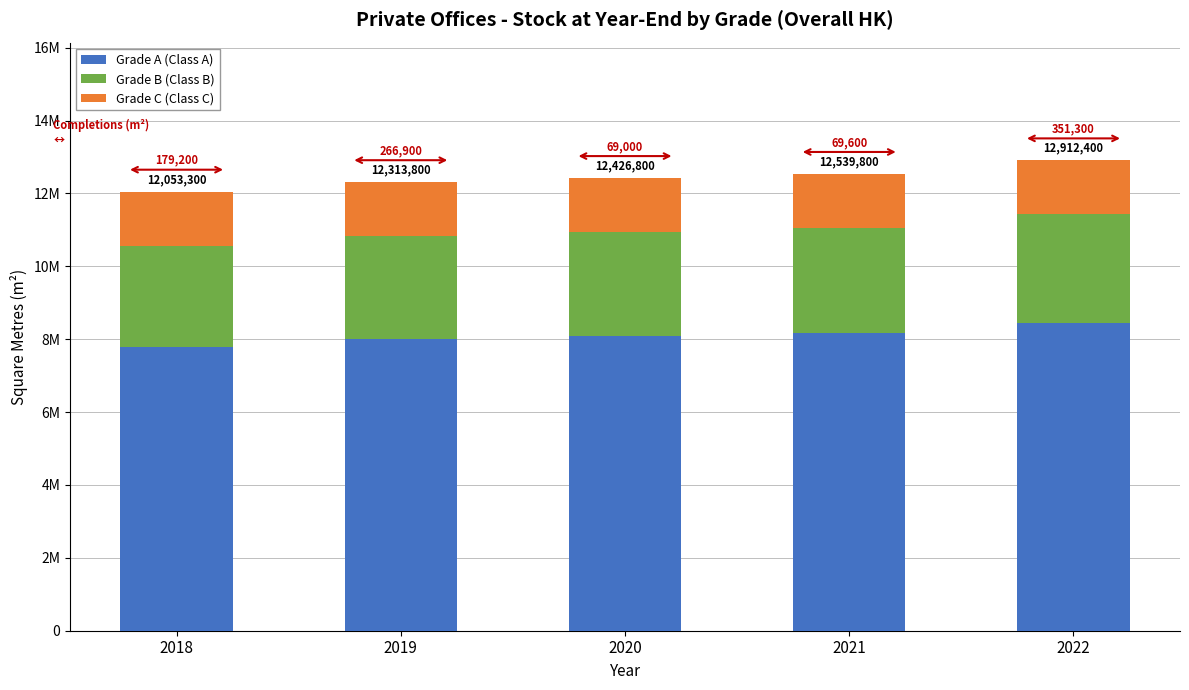

What are all the series names shown in the legend?

Grade A (Class A), Grade B (Class B), Grade C (Class C)